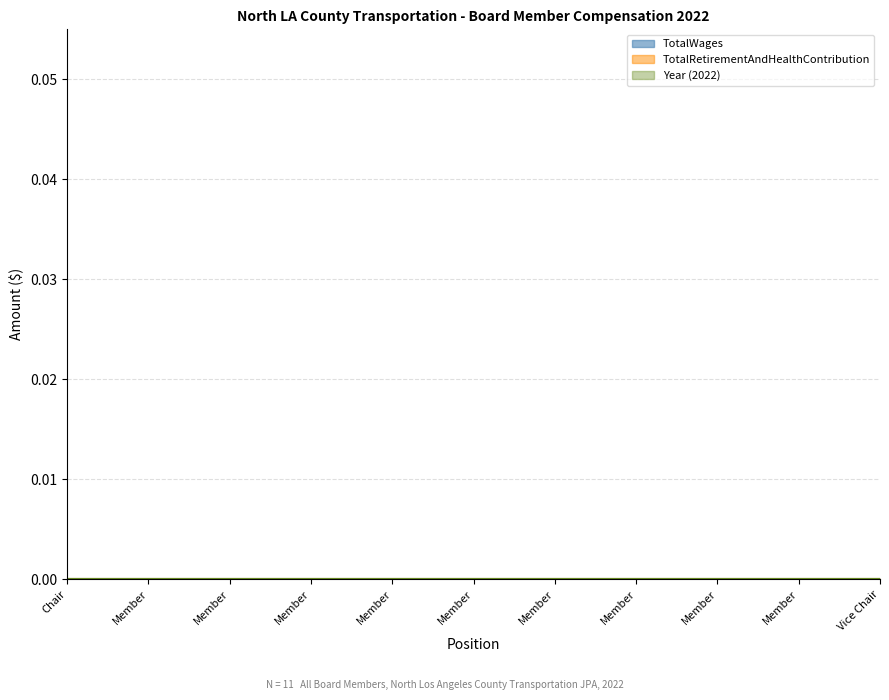

How many lines are shown in the chart?

3